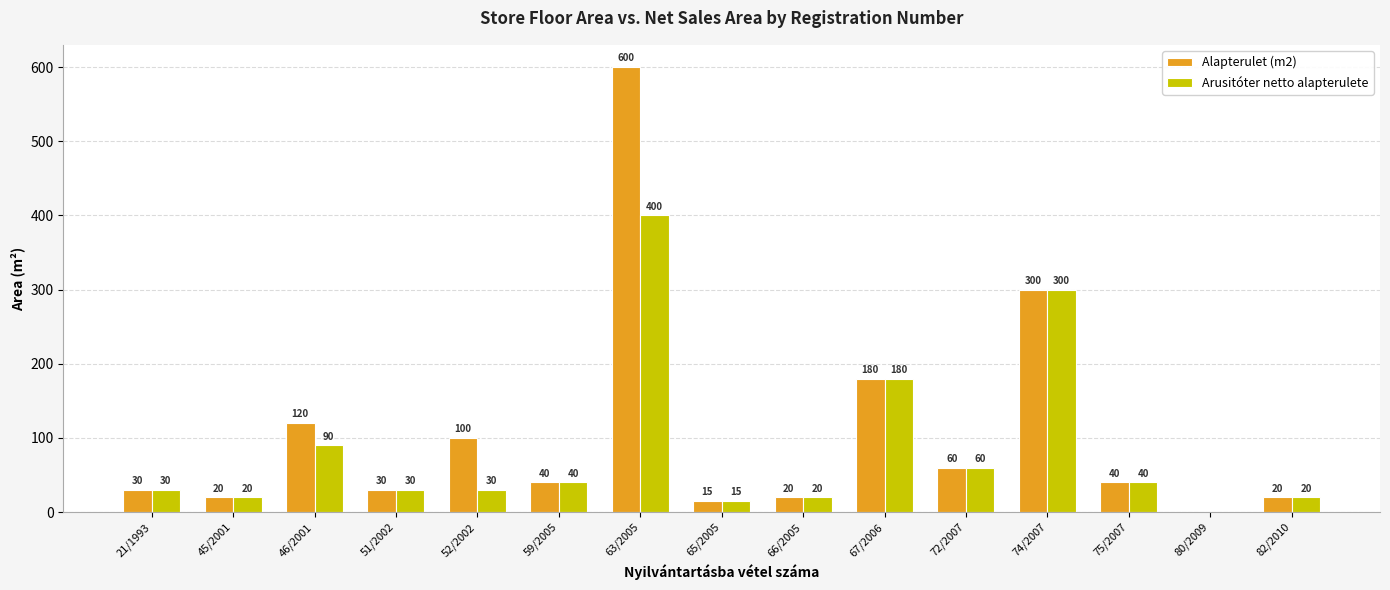

How many groups of bars are there?

15